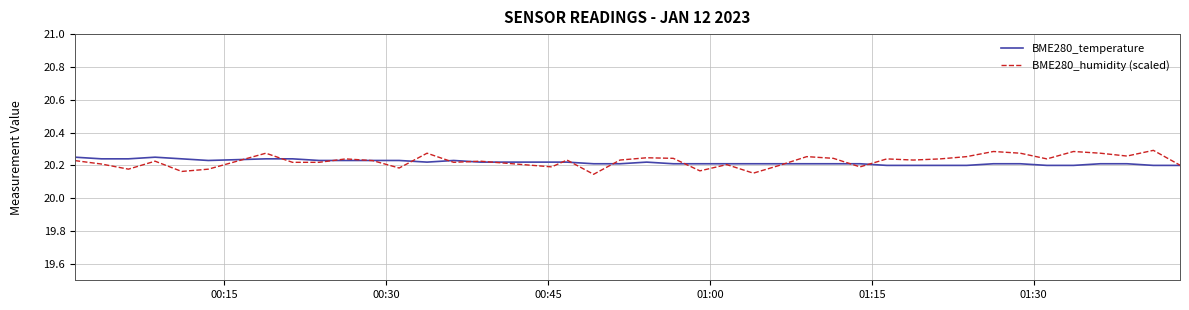

Which series has the largest range (max minus min)?

BME280_humidity (scaled)